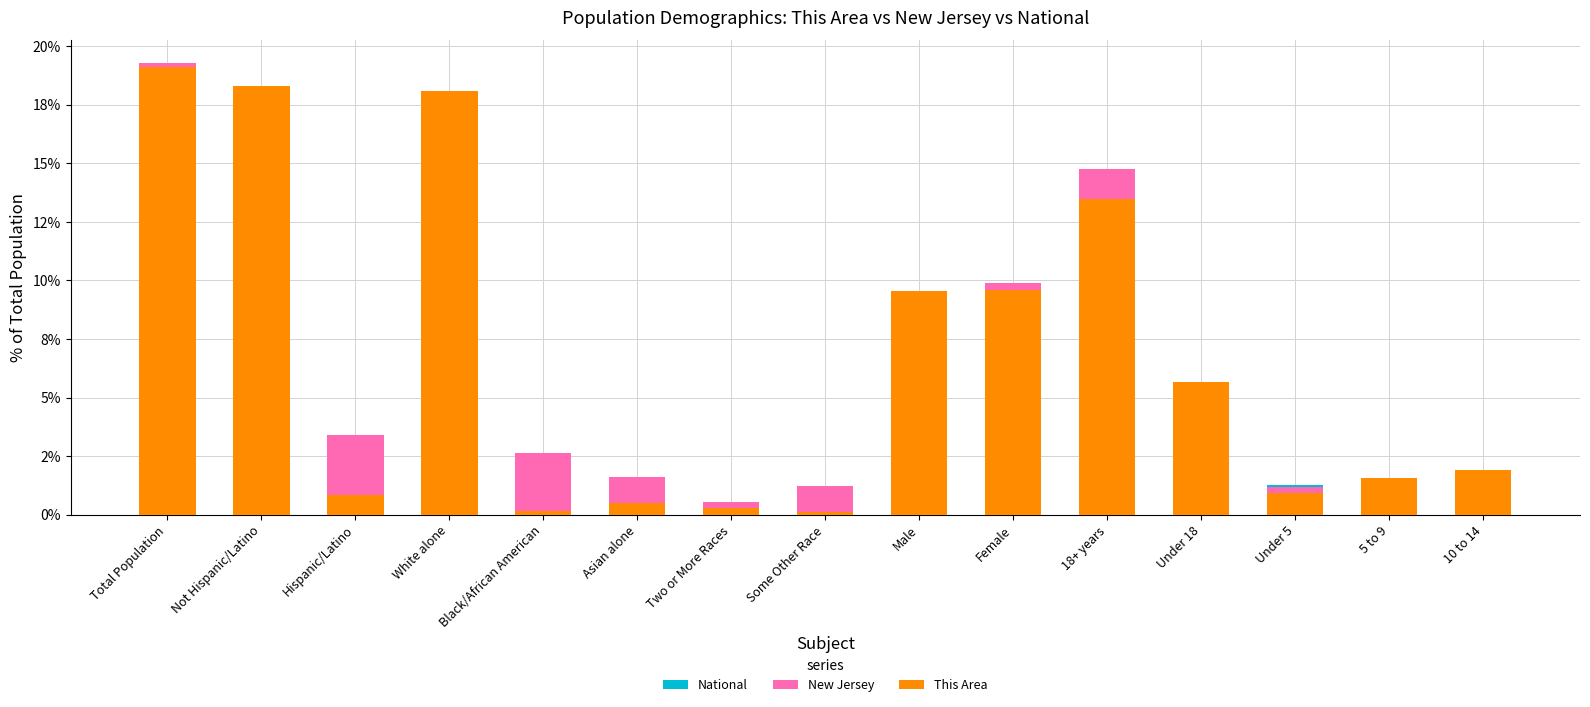

What is the difference between the highest and lowest values at Hispanic/Latino?

2.6